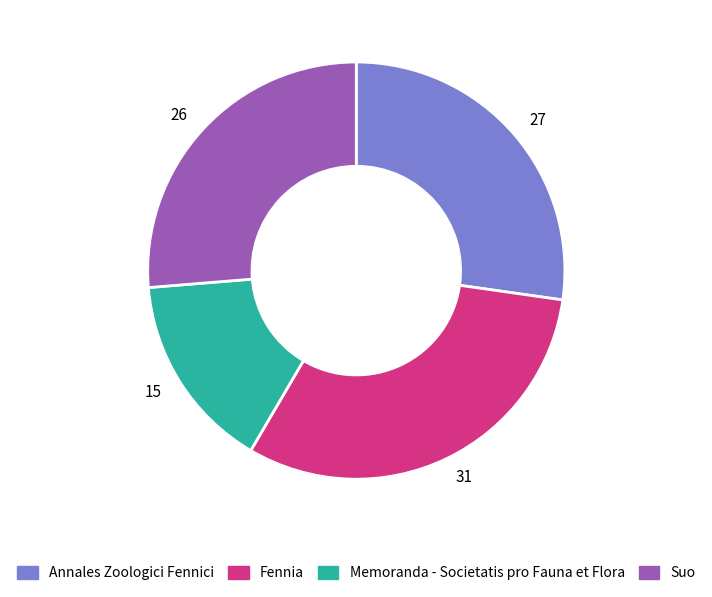

Rank the categories by value from lowest to highest.

Memoranda - Societatis pro Fauna et Flora, Suo, Annales Zoologici Fennici, Fennia